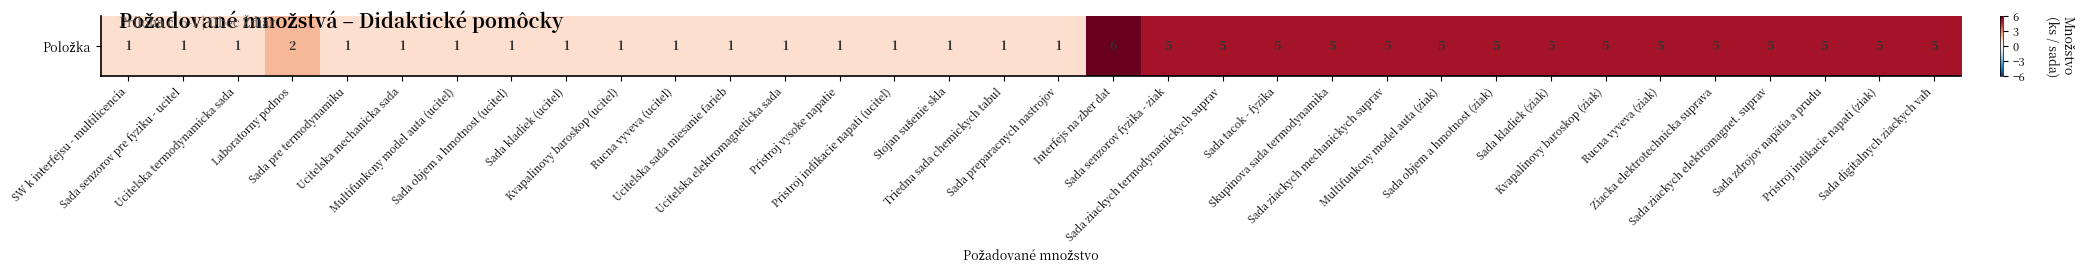

Is it true that the value at Sada digitalnych ziackych vah is 3?

False